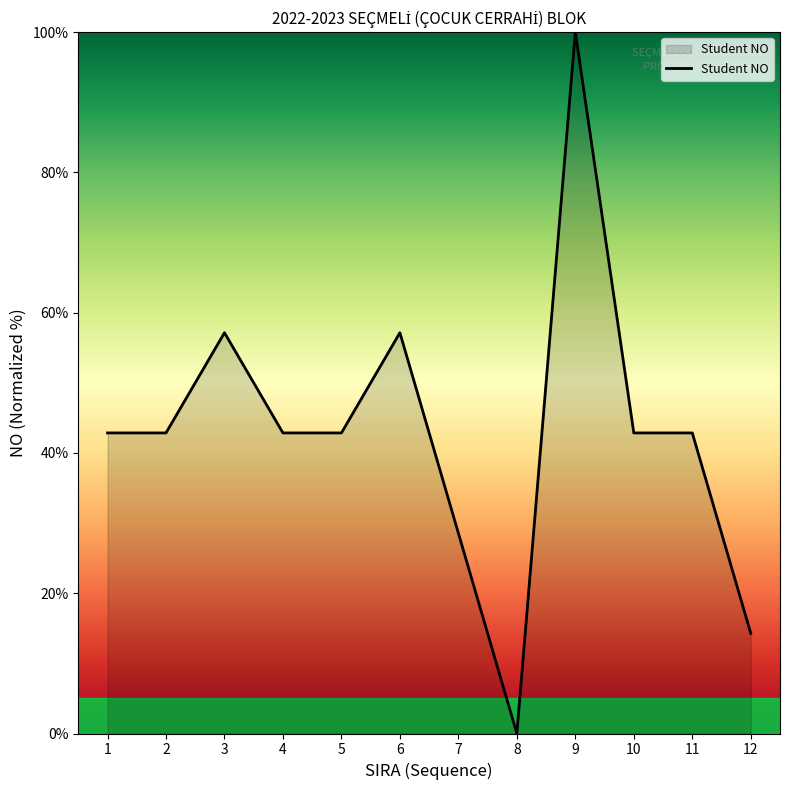

True or false: the data has more than 1 interior local peaks.

True